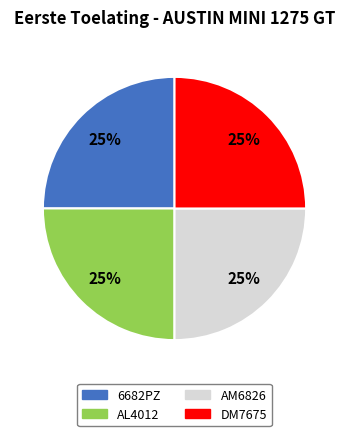

True or false: AL4012 accounts for 25% of the total.

True